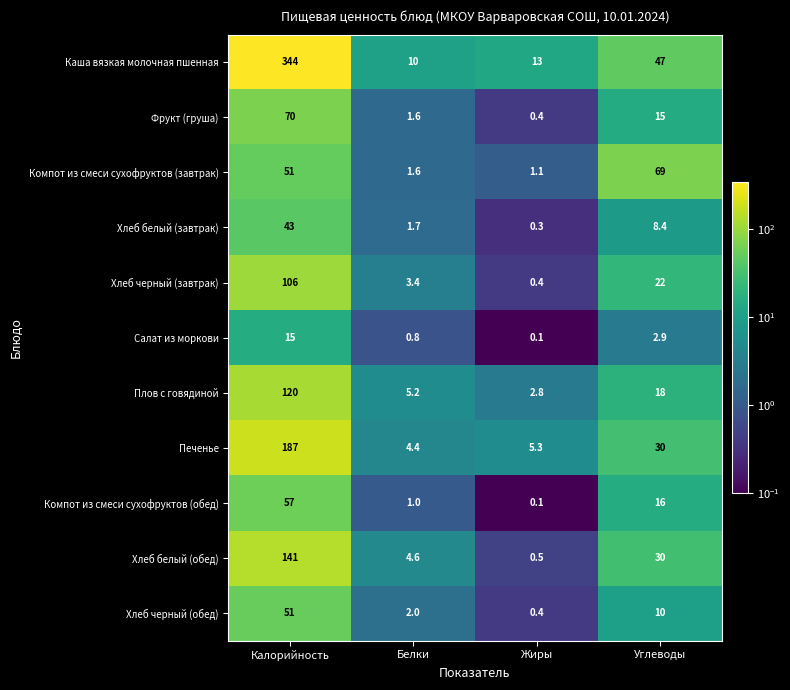

The Компот из смеси сухофруктов (завтрак) series shows 69.0 at Углеводы. True or false?

True